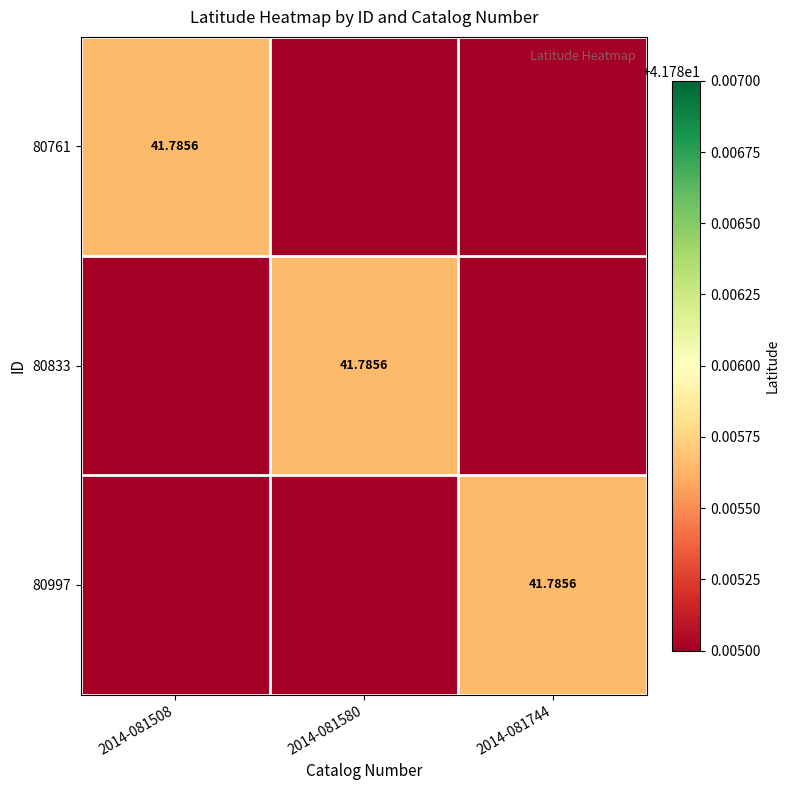

The 80833 series shows 28.4 at 2014-081744. True or false?

False